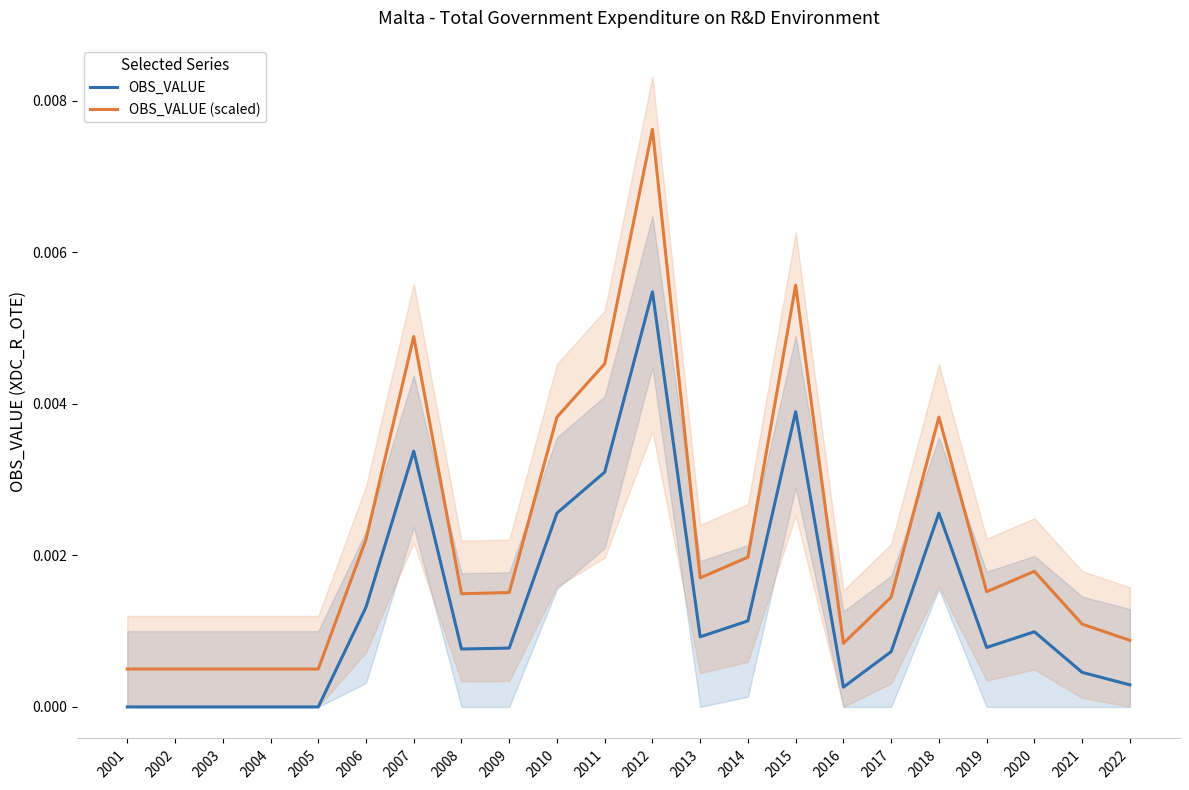

True or false: OBS_VALUE (scaled) and OBS_VALUE cross at least once.

False